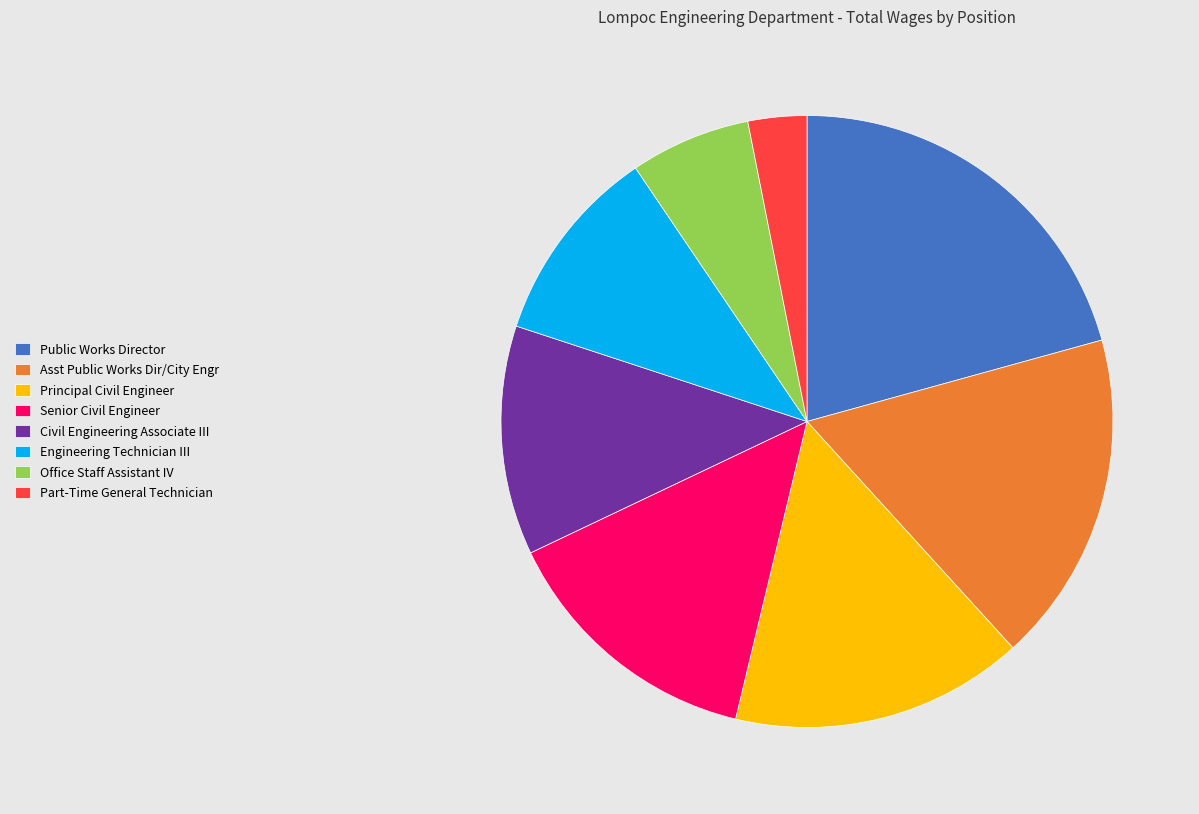

Which has a higher value, Office Staff Assistant IV or Engineering Technician III?

Engineering Technician III